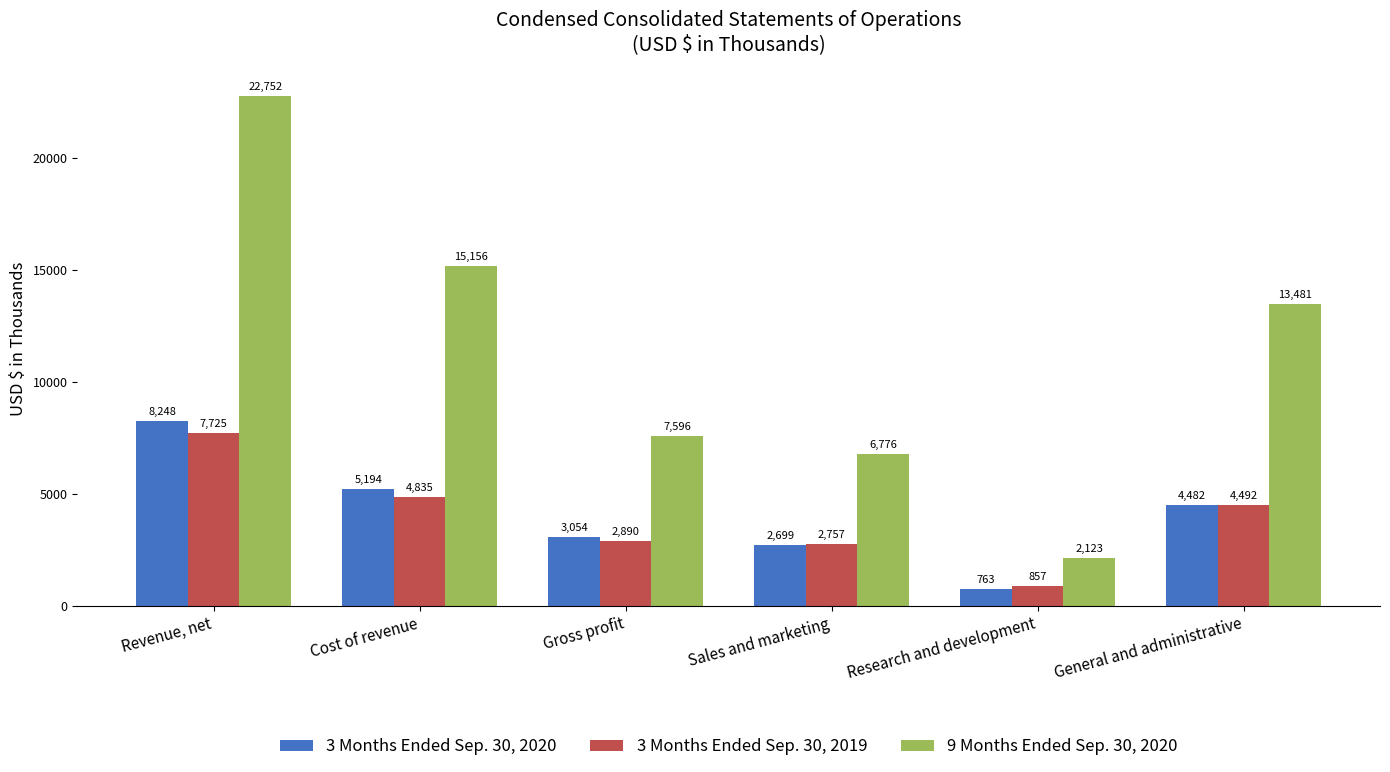

Reading right to left, list all the values displayed in this chart.

3 Months Ended Sep. 30, 2020: 4482	763	2699	3054	5194	8248
3 Months Ended Sep. 30, 2019: 4492	857	2757	2890	4835	7725
9 Months Ended Sep. 30, 2020: 13481	2123	6776	7596	15156	22752